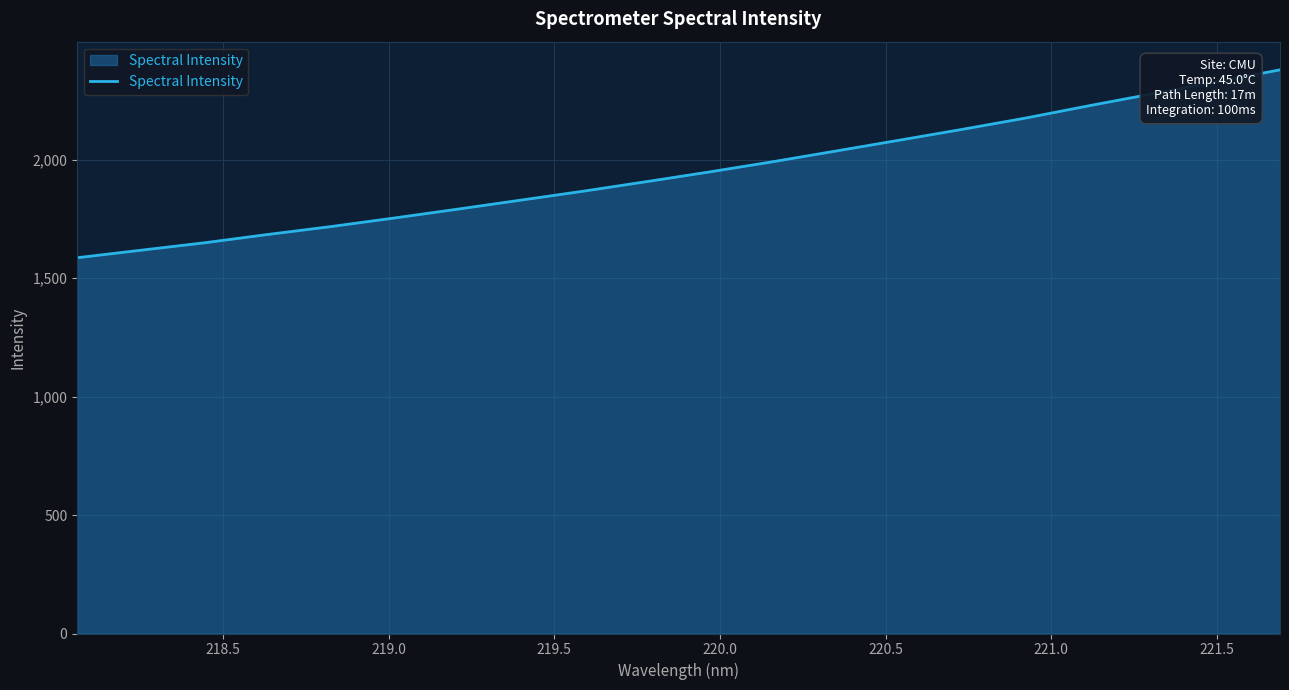

What is the maximum value shown in the chart?

2379.5